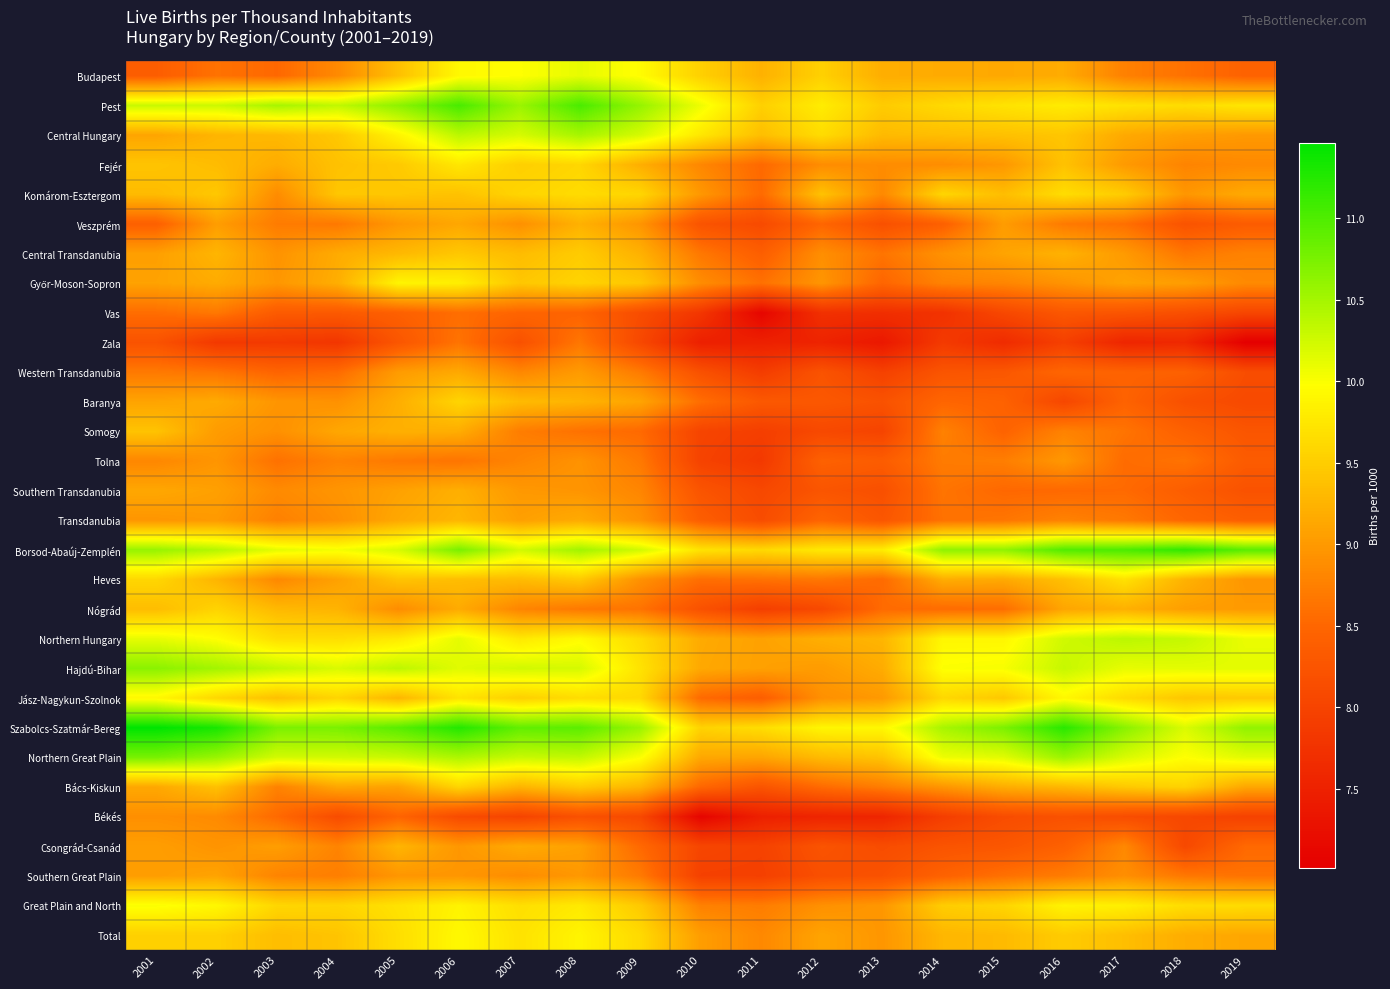

At which category is the sum across all series the highest?

2006